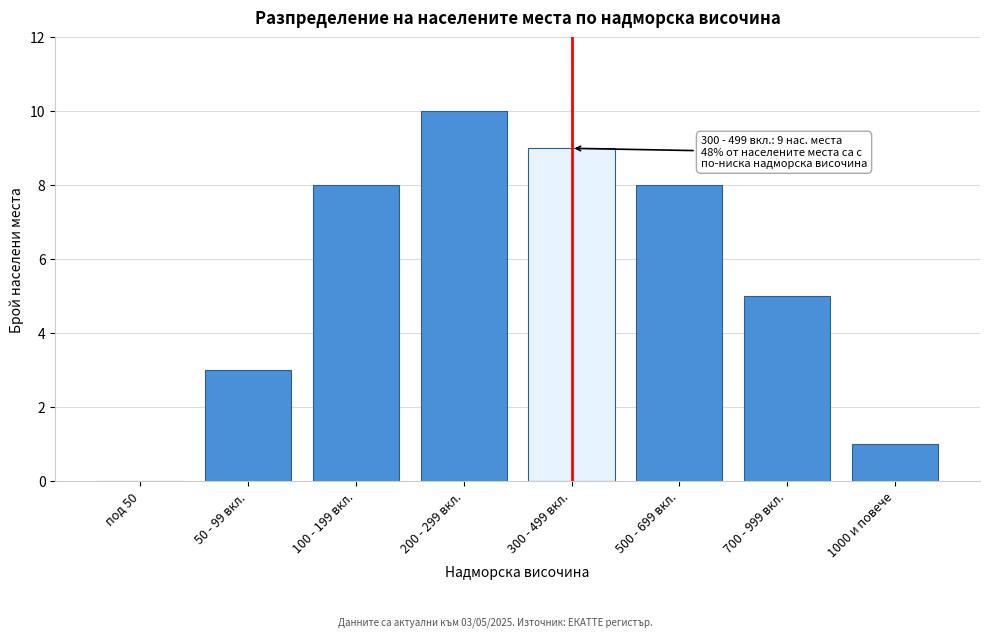

Reading left to right, transcribe all the data shown in this chart.

под 50=0	50 - 99 вкл.=3	100 - 199 вкл.=8	200 - 299 вкл.=10	300 - 499 вкл.=9	500 - 699 вкл.=8	700 - 999 вкл.=5	1000 и повече=1